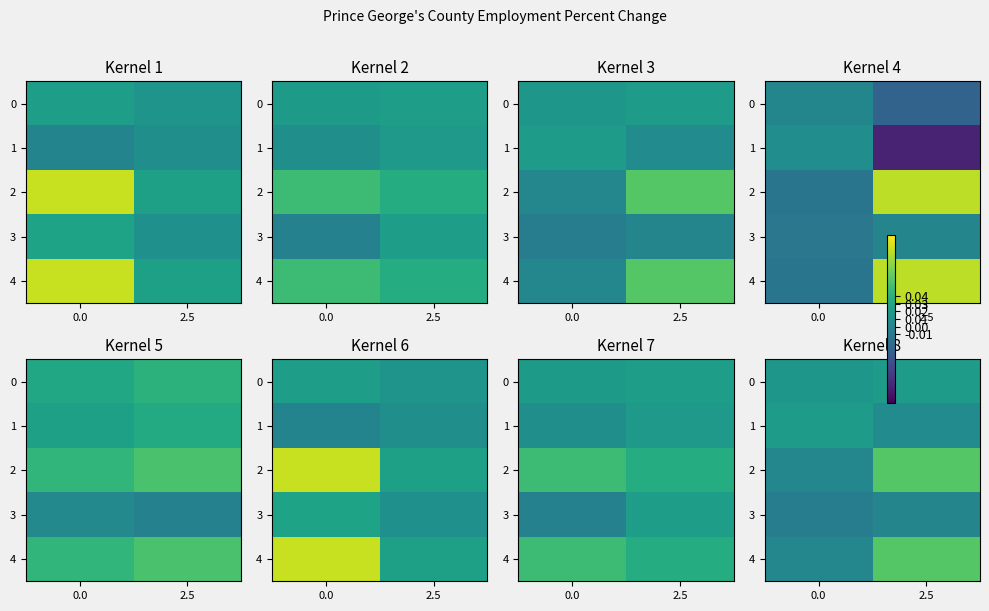

The value of 3 at 0.0 is -0.0. True or false?

False